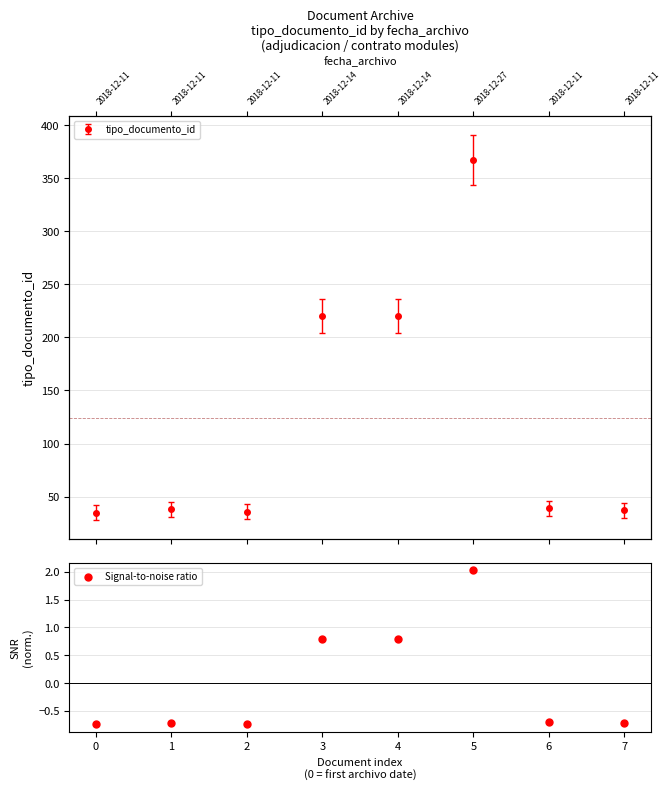

Between 6 and 5, which is larger?

5